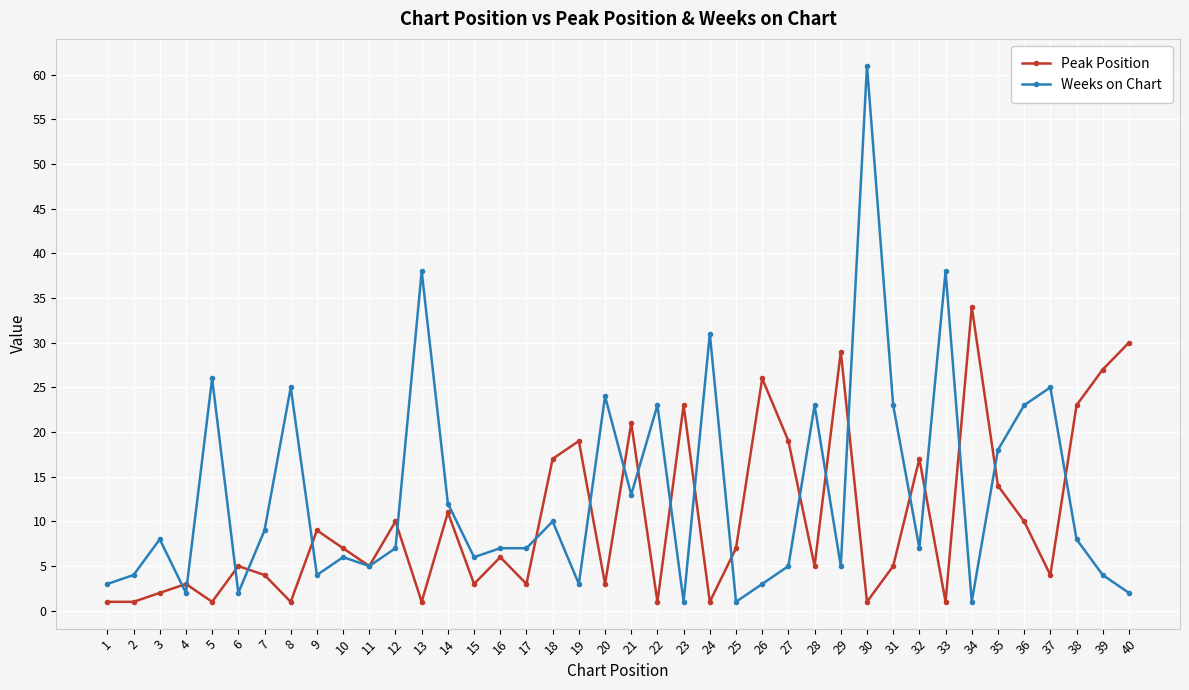

What are all the series names shown in the legend?

Peak Position, Weeks on Chart